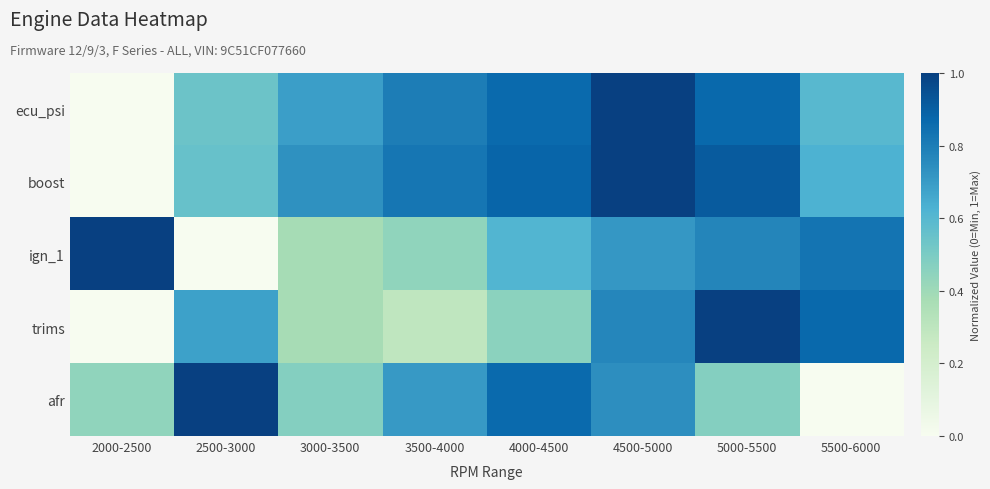

Reading left to right, extract all data points from this chart.

ecu_psi: 2000-2500=0.0	2500-3000=0.5	3000-3500=0.7	3500-4000=0.8	4000-4500=0.9	4500-5000=1.0	5000-5500=0.9	5500-6000=0.6
boost: 2000-2500=0.0	2500-3000=0.6	3000-3500=0.7	3500-4000=0.8	4000-4500=0.9	4500-5000=1.0	5000-5500=0.9	5500-6000=0.6
ign_1: 2000-2500=1.0	2500-3000=0.0	3000-3500=0.4	3500-4000=0.4	4000-4500=0.6	4500-5000=0.7	5000-5500=0.8	5500-6000=0.8
trims: 2000-2500=0.0	2500-3000=0.7	3000-3500=0.4	3500-4000=0.3	4000-4500=0.5	4500-5000=0.8	5000-5500=1.0	5500-6000=0.9
afr: 2000-2500=0.4	2500-3000=1.0	3000-3500=0.5	3500-4000=0.7	4000-4500=0.9	4500-5000=0.7	5000-5500=0.5	5500-6000=0.0